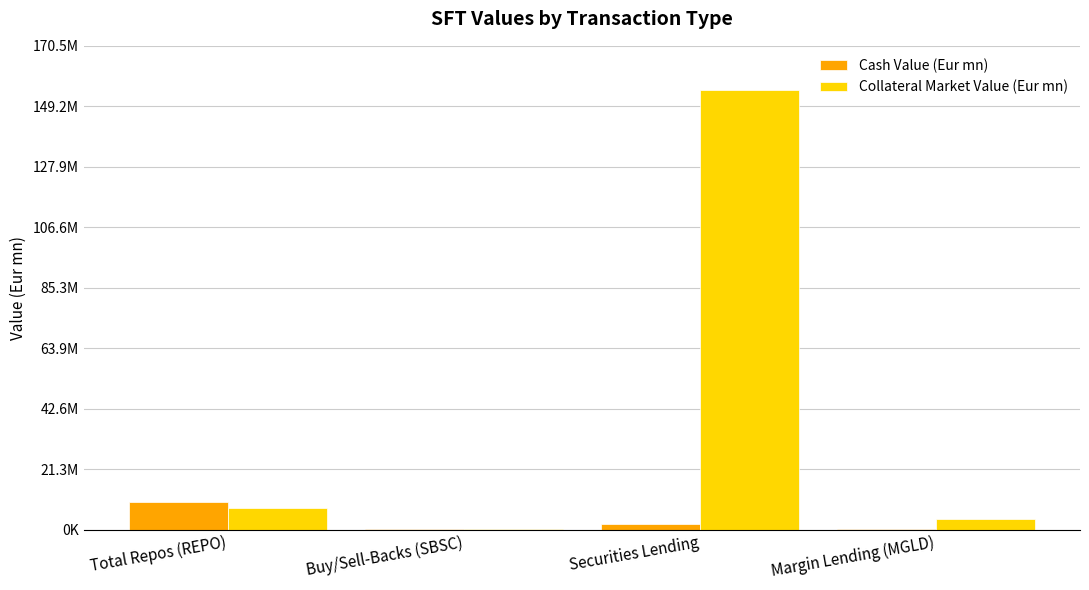

Which has a higher value, Buy/Sell-Backs (SBSC) or Margin Lending (MGLD)?

Buy/Sell-Backs (SBSC)